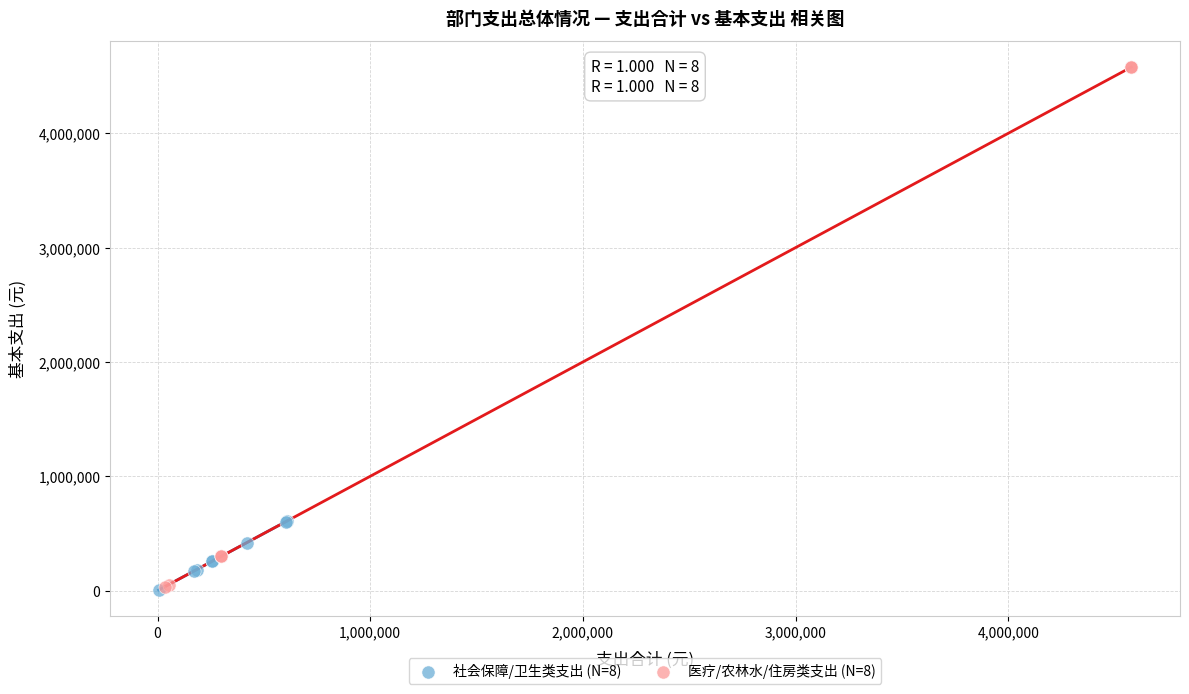

Which series contains the highest Y value?

医疗/农林水/住房类支出 (N=8)